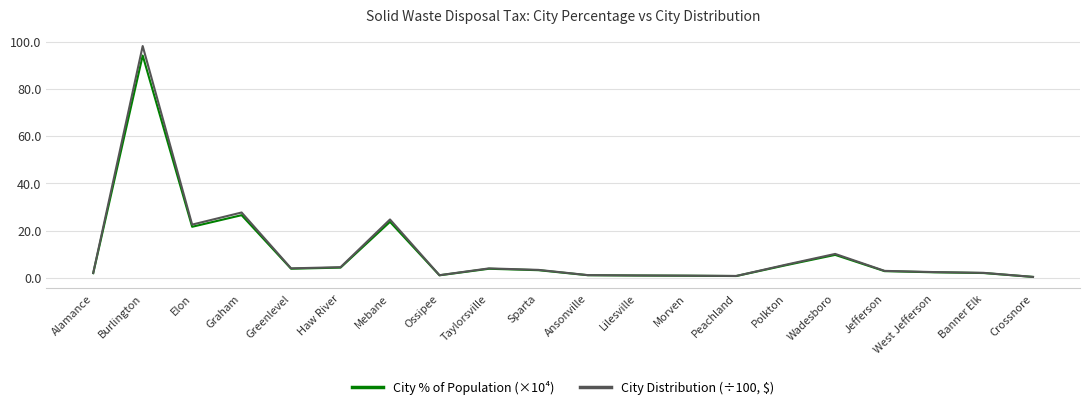

Which series has the widest spread of values?

City Distribution (÷100, $)